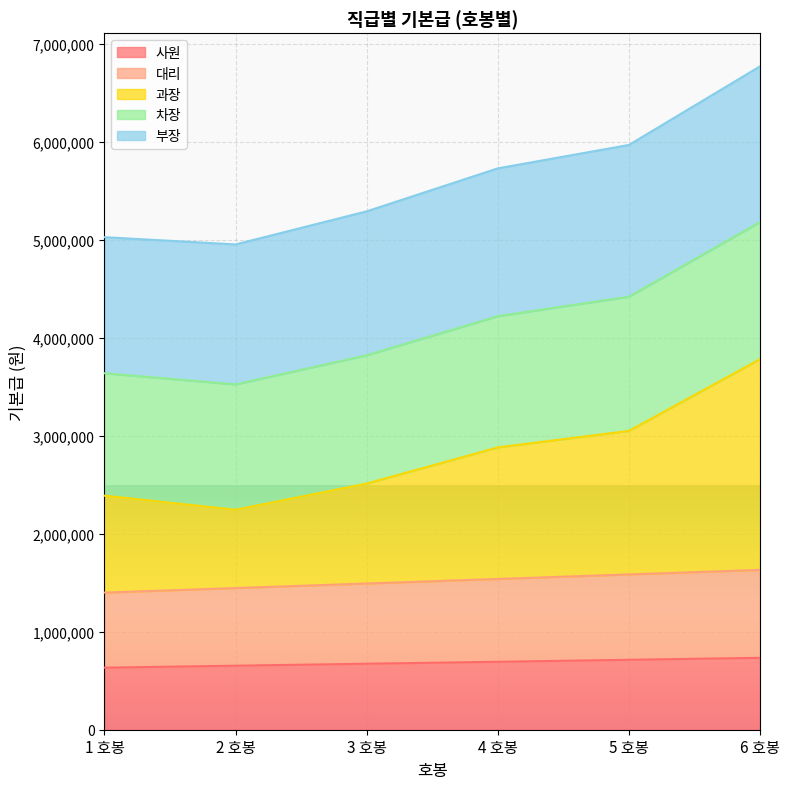

What is the total value across all series at 2 호봉?

4953900